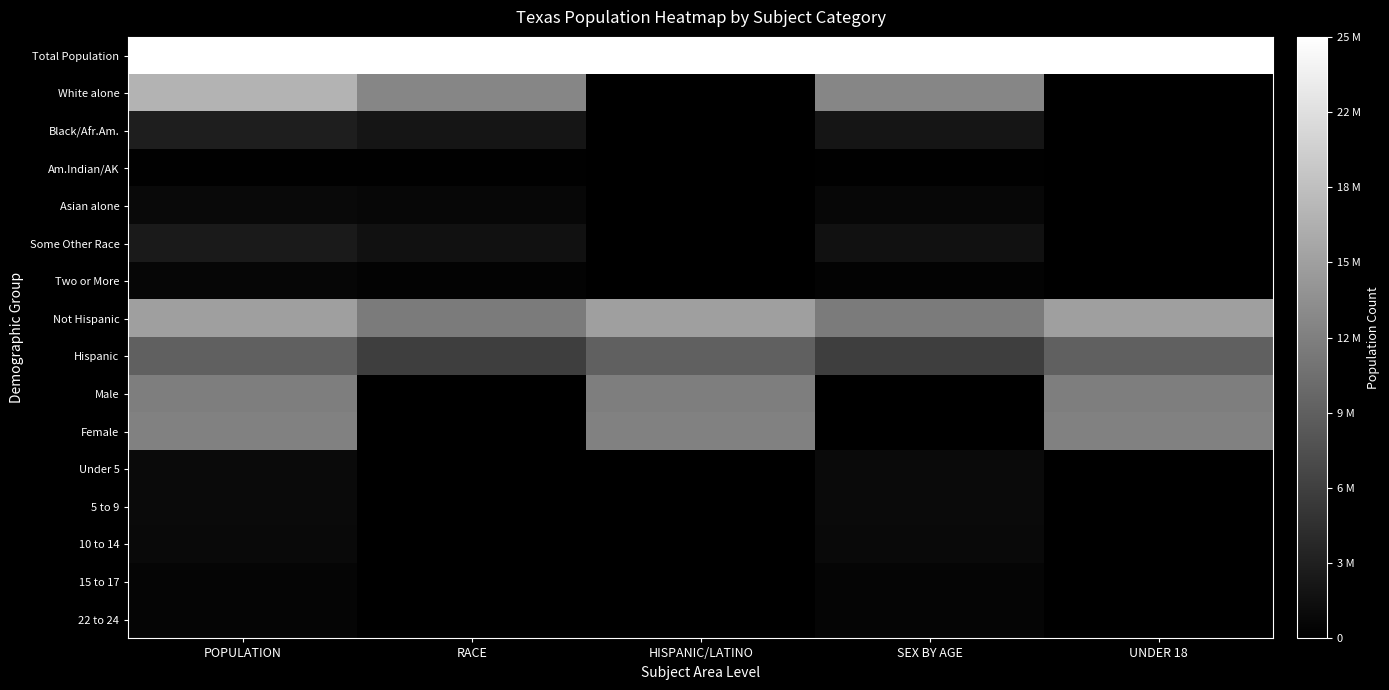

Which series has the largest total across all categories?

Total Population